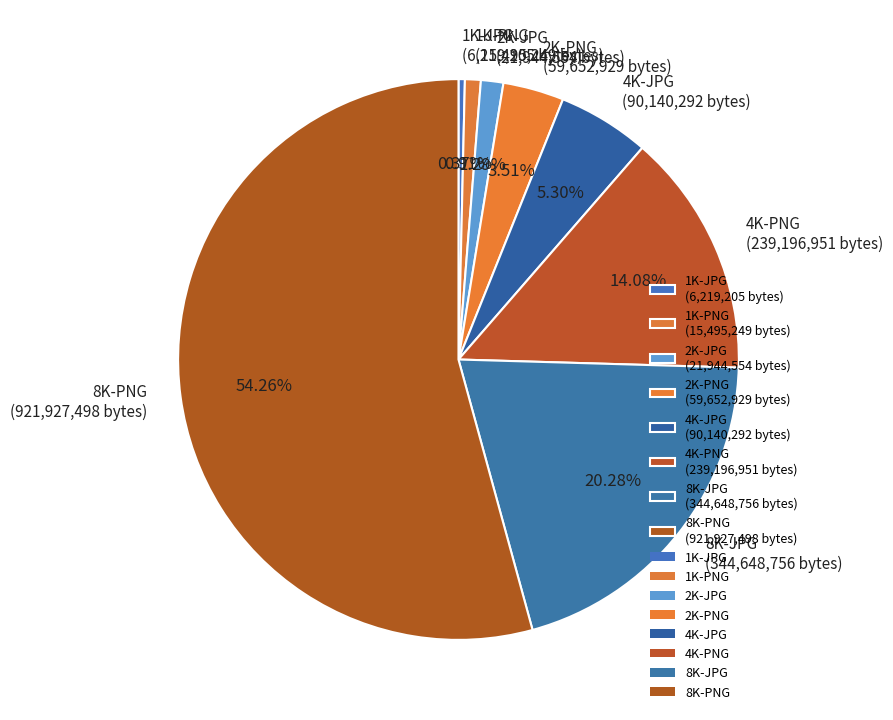

What is the total percentage of 2K-PNG and 4K-PNG?

17.6%